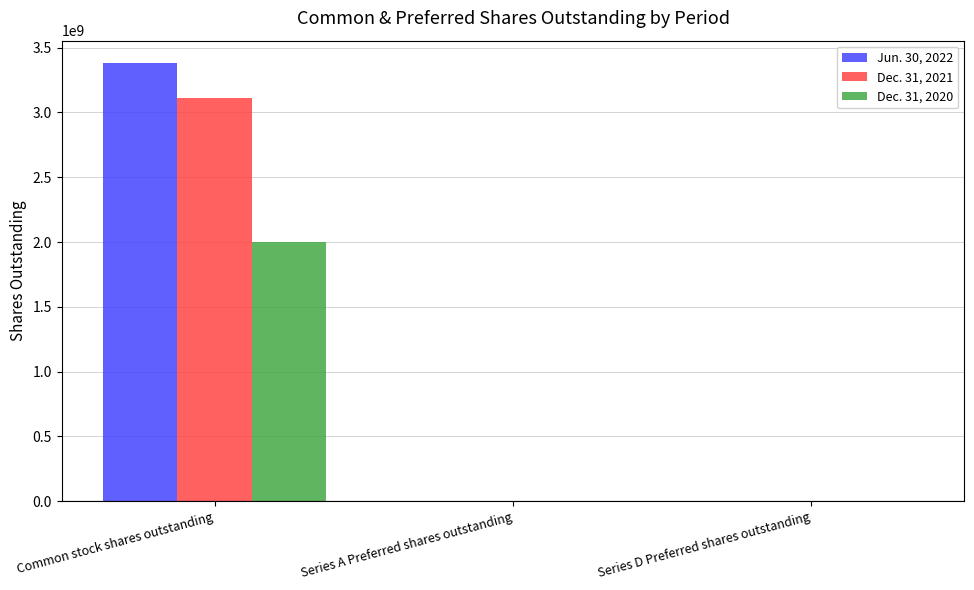

At which category is the sum across all series the highest?

Common stock shares outstanding